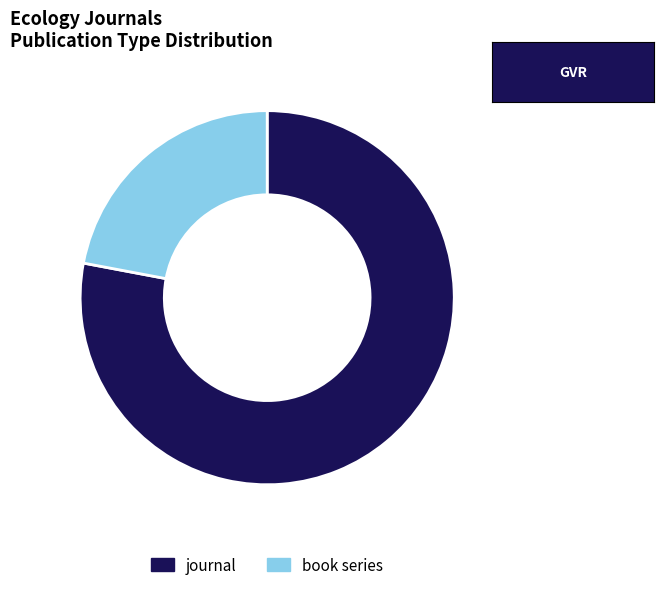

Approximately how many times larger is the value at book series compared to journal?

0.3